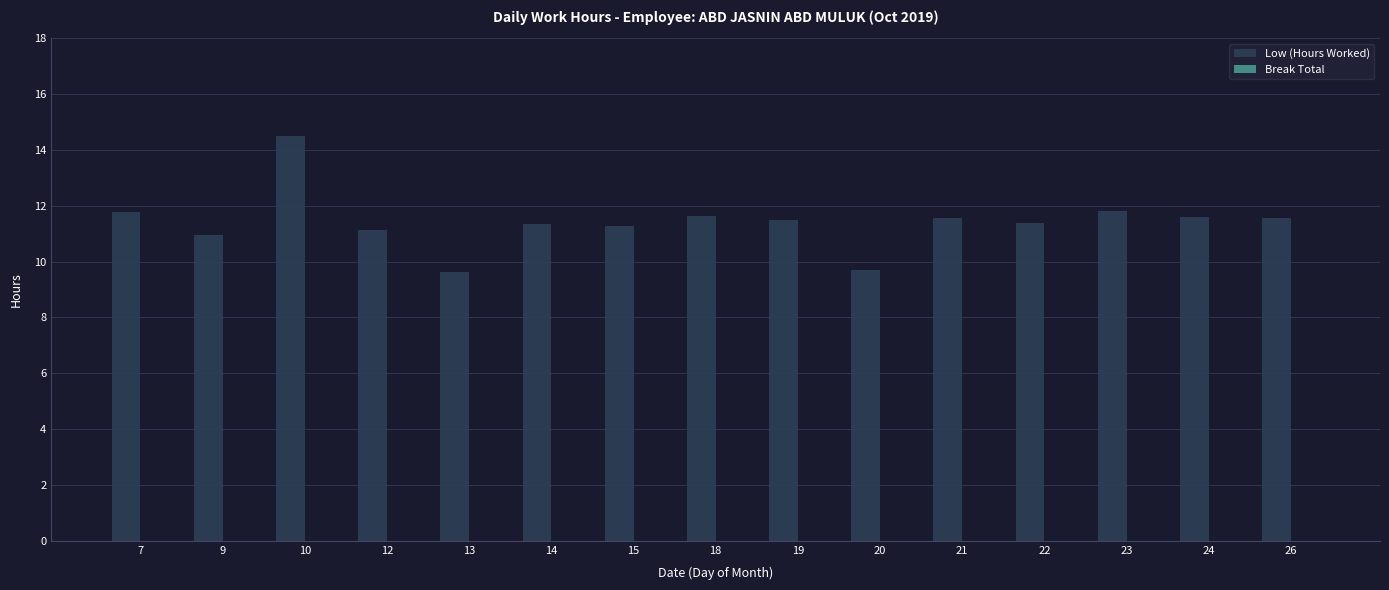

What is the ratio of the value at 14 to the value at 23?

1.0